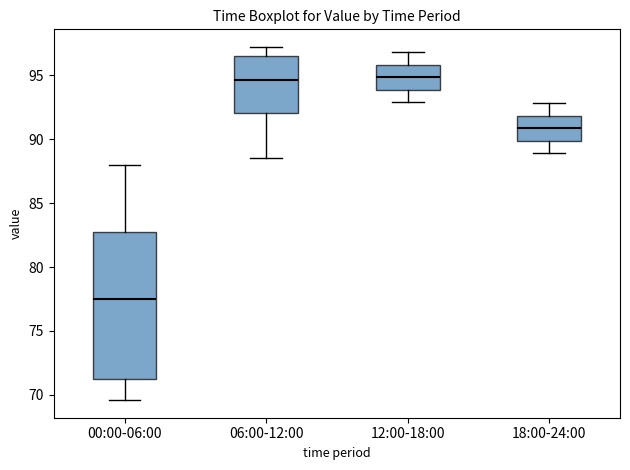

Reading left to right, read every box against the y-axis: the position of its median line, the range the box covers, and the ends of its whiskers. The values are not printed on the chart, so give them approximately, as read against the axis.

00:00-06:00: median 77.5, box 71.5 to 82.5, whiskers 69.5 to 88.0
06:00-12:00: median 94.5, box 92.0 to 96.5, whiskers 88.5 to 97.0
12:00-18:00: median 95.0, box 94.0 to 96.0, whiskers 93.0 to 97.0
18:00-24:00: median 91.0, box 90.0 to 92.0, whiskers 89.0 to 93.0